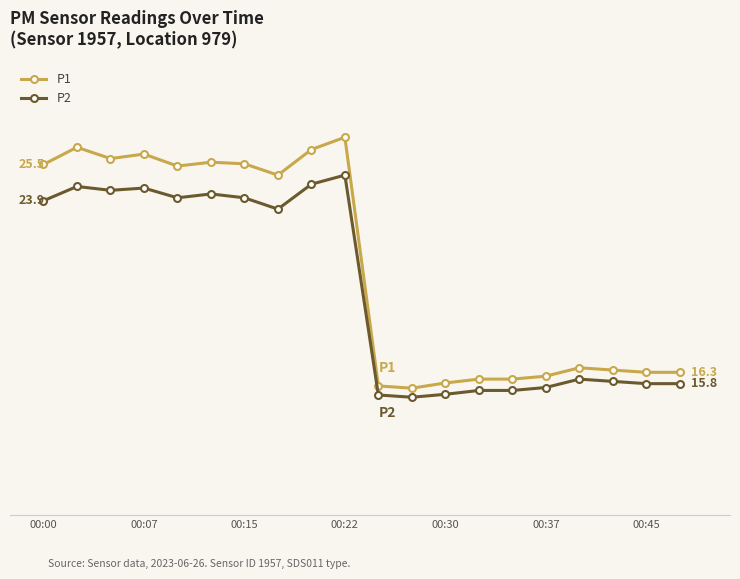

True or false: P2 and P1 cross at least once.

False